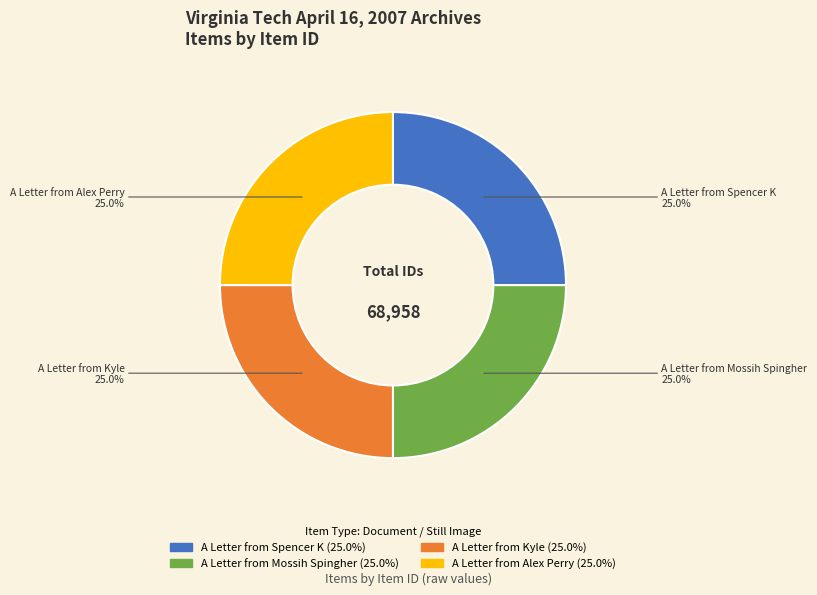

Does A Letter from Kyle account for over 50% of the chart?

No